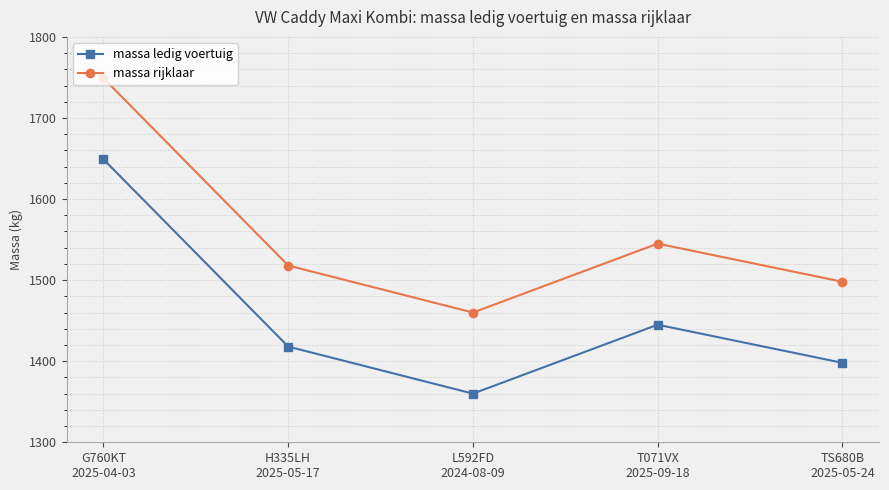

What is the label of the 1st point from the right?

TS680B
2025-05-24